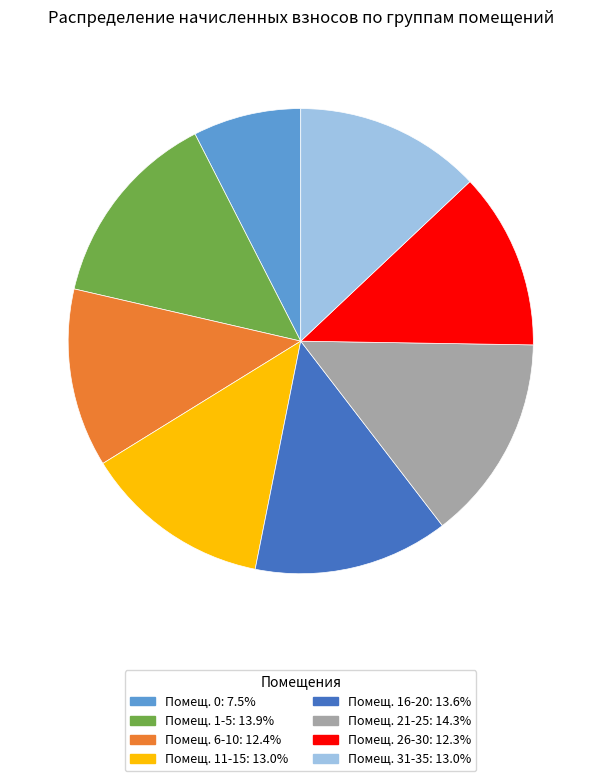

Is there a majority slice in this chart?

No